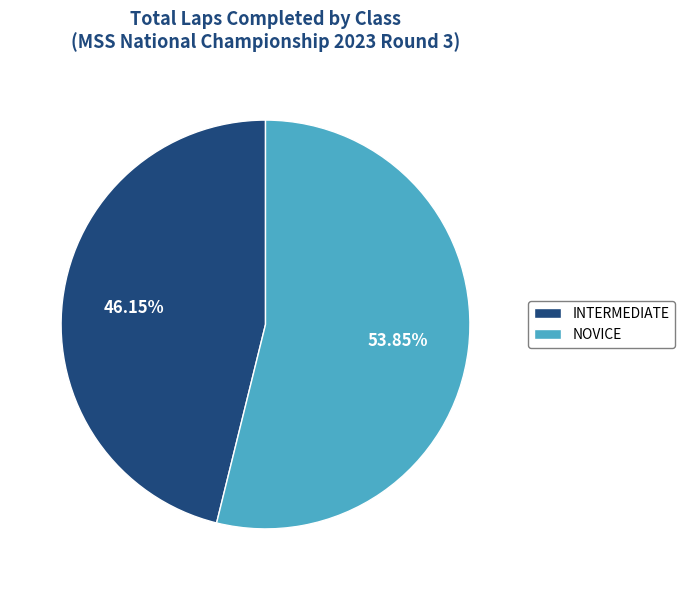

Which category has the smallest portion of the pie?

INTERMEDIATE